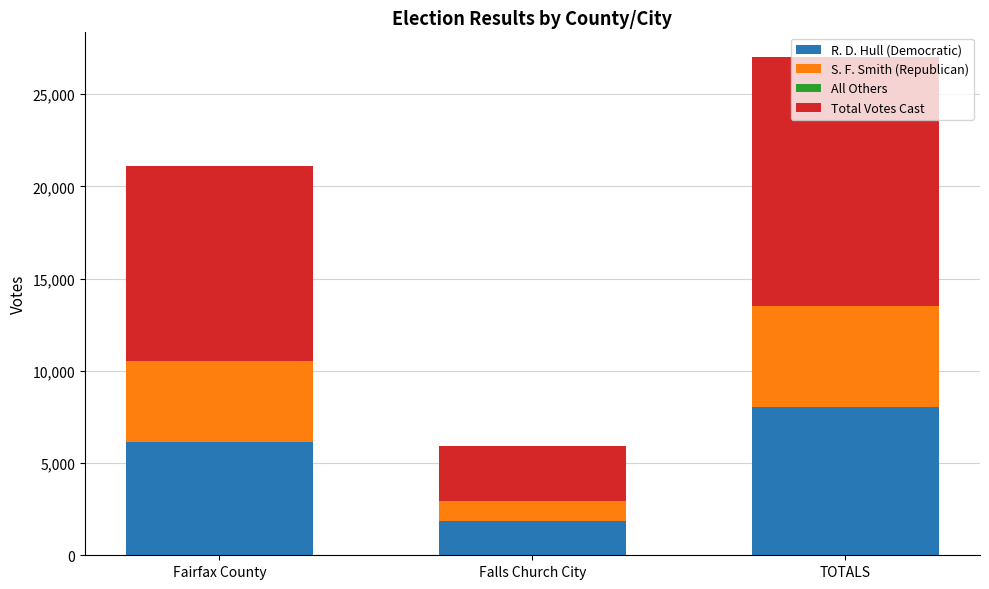

Is it true that R. D. Hull (Democratic) equals 1855 at Falls Church City?

True